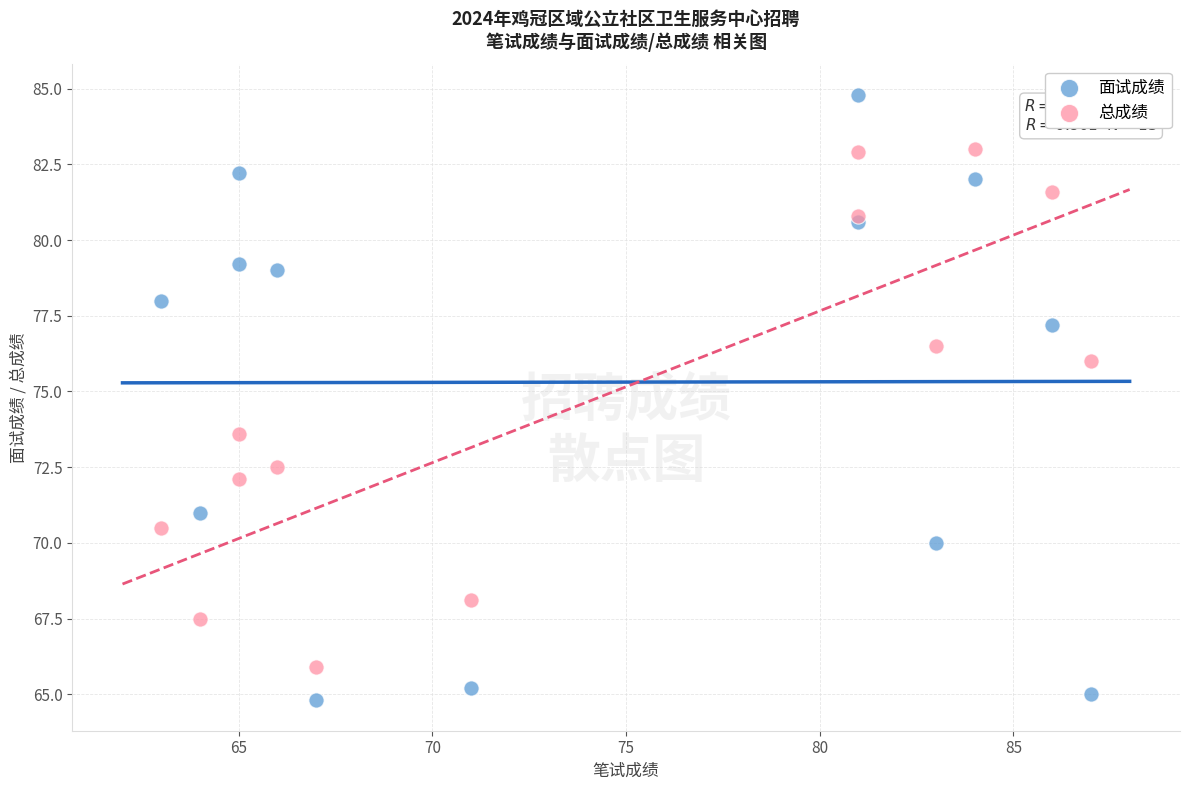

In the 总成绩 series, what Y value is closest to 74?

73.6